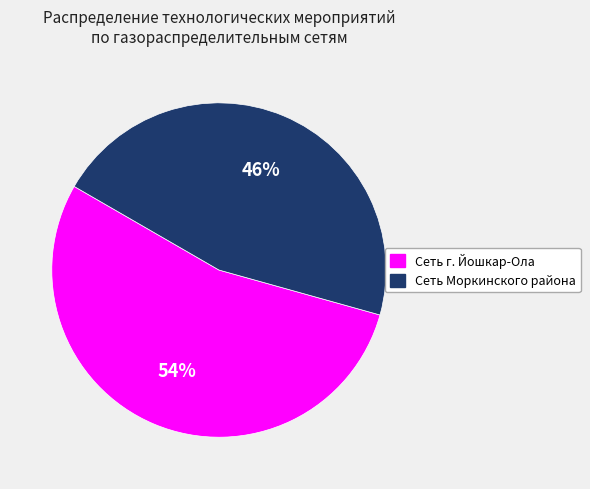

To the nearest percent, what percentage of the pie is Сеть г. Йошкар-Ола?

54%